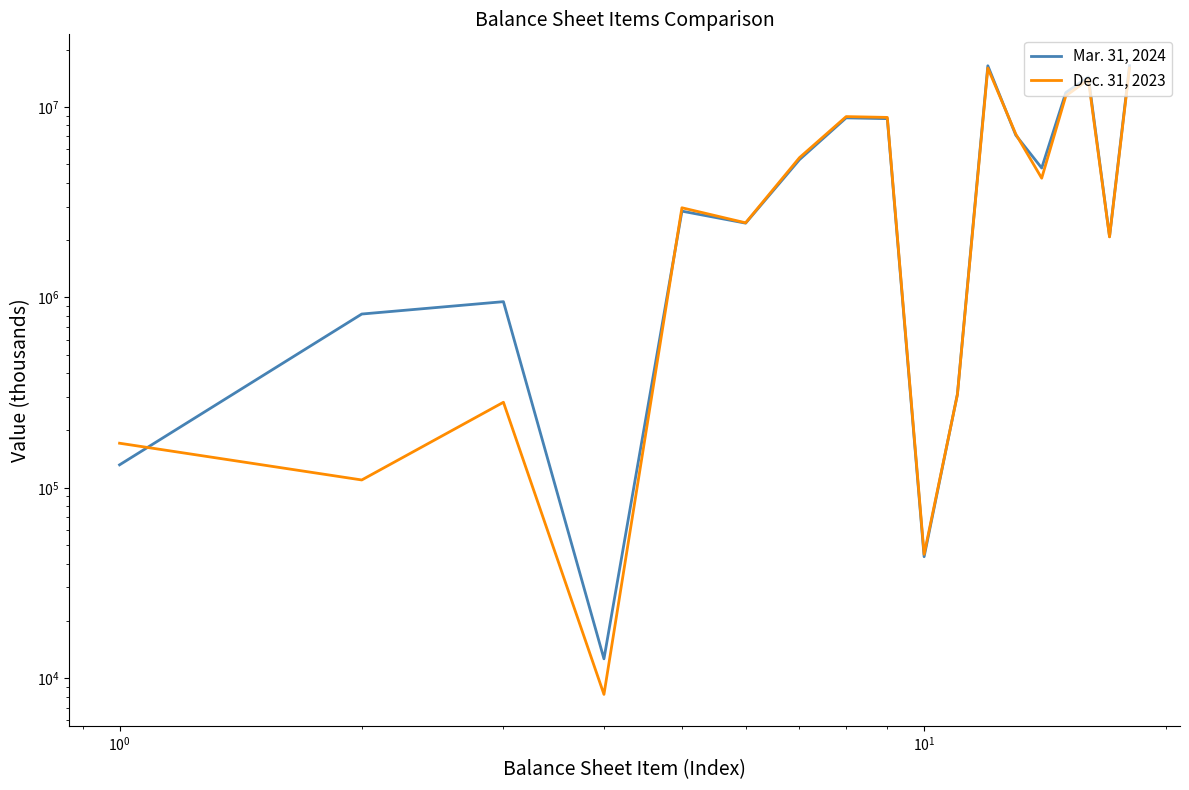

Which series ends up on top after the final intersection of Dec. 31, 2023 and Mar. 31, 2024?

Mar. 31, 2024